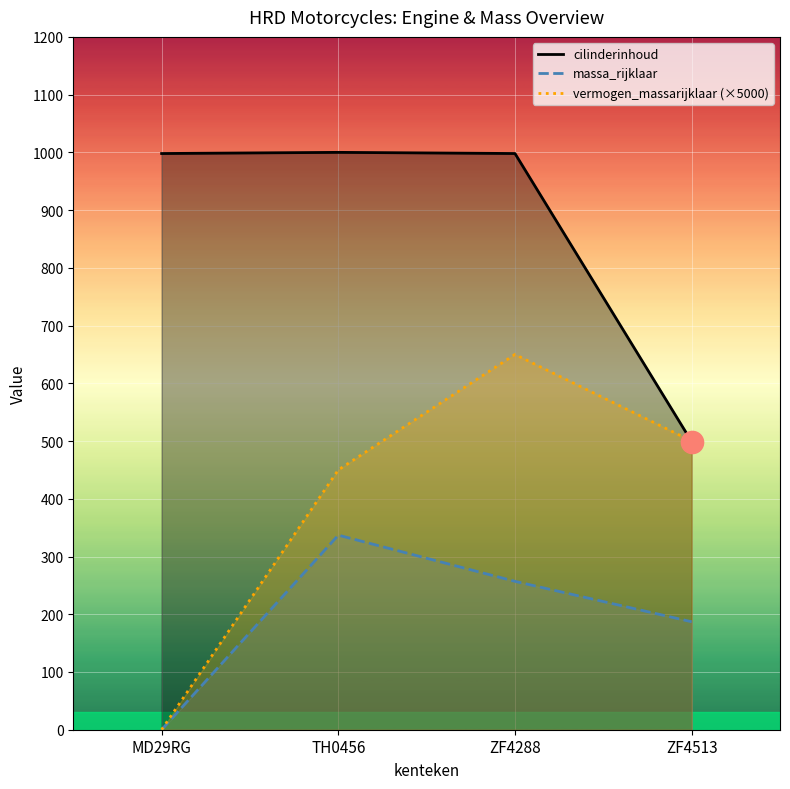

Where does the vermogen_massarijklaar series first go above 500?

ZF4288